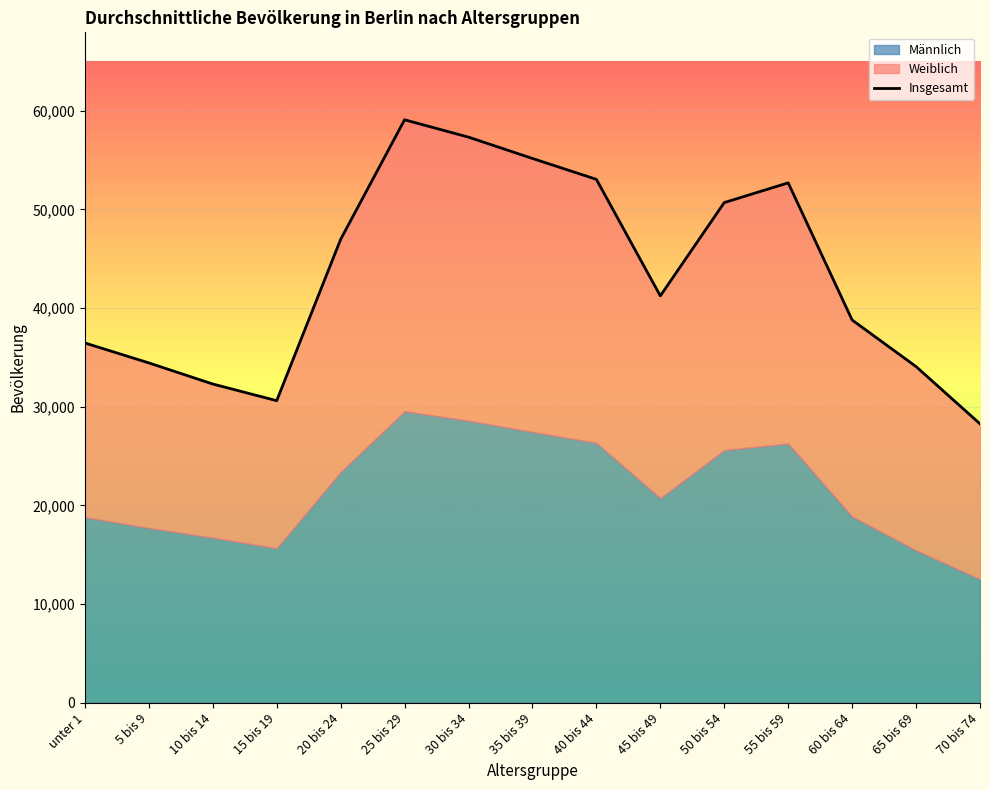

What is the smallest value displayed?

28271